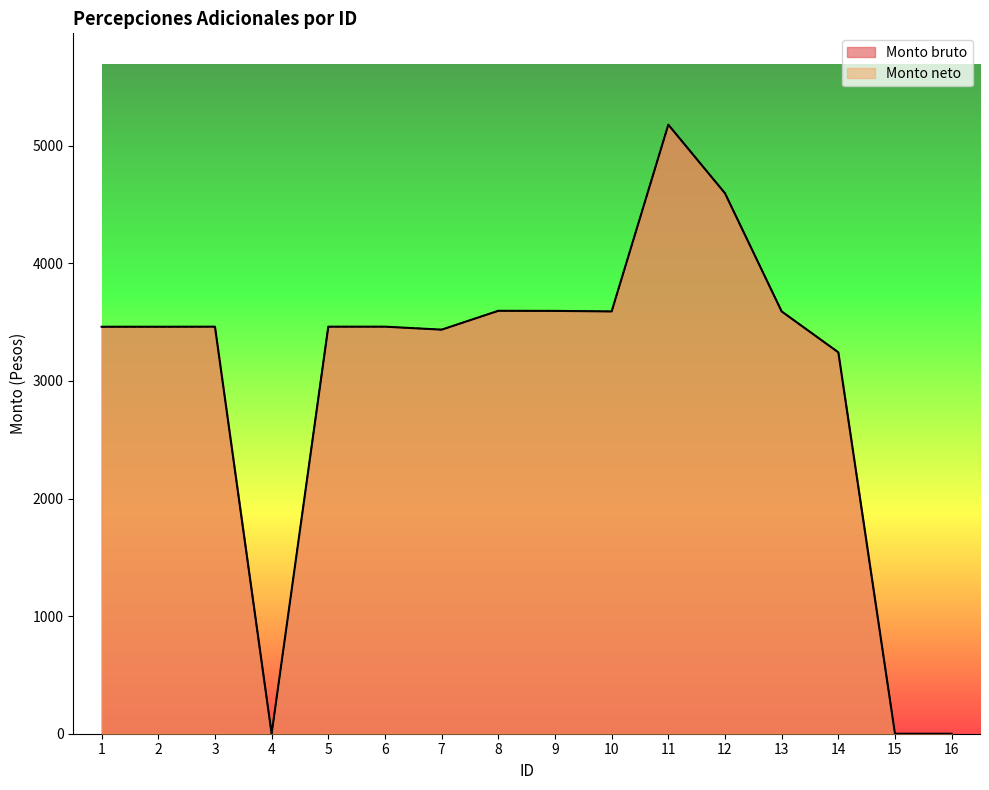

At how many categories does at least one series exceed 1262?

13